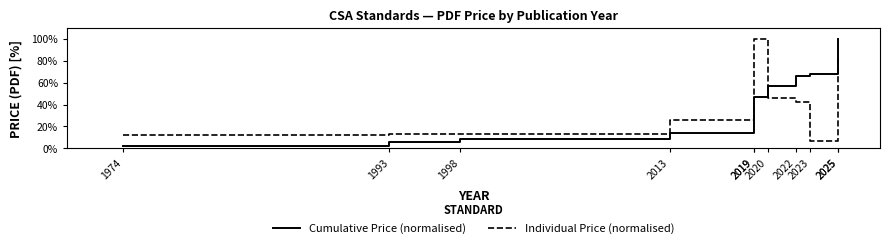

What is the sum of all Individual Price (normalised) values?

466.3